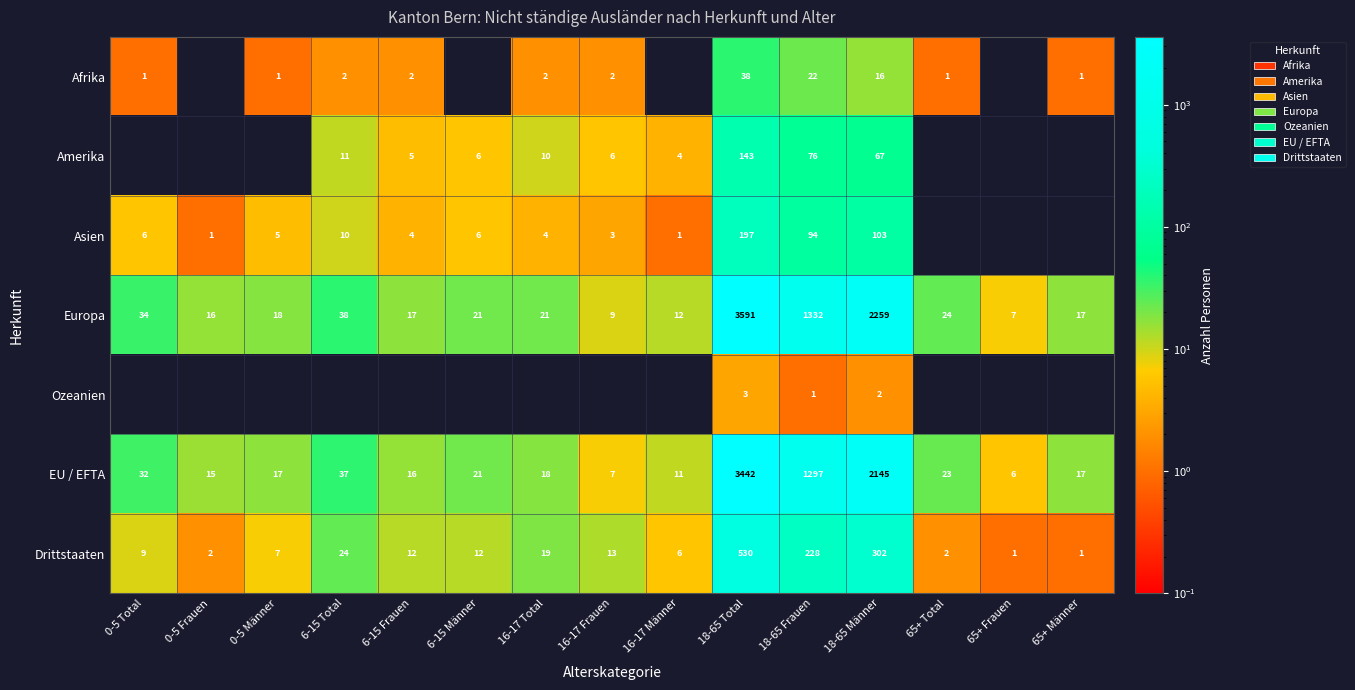

What is the sum of all Drittstaaten values?

1168